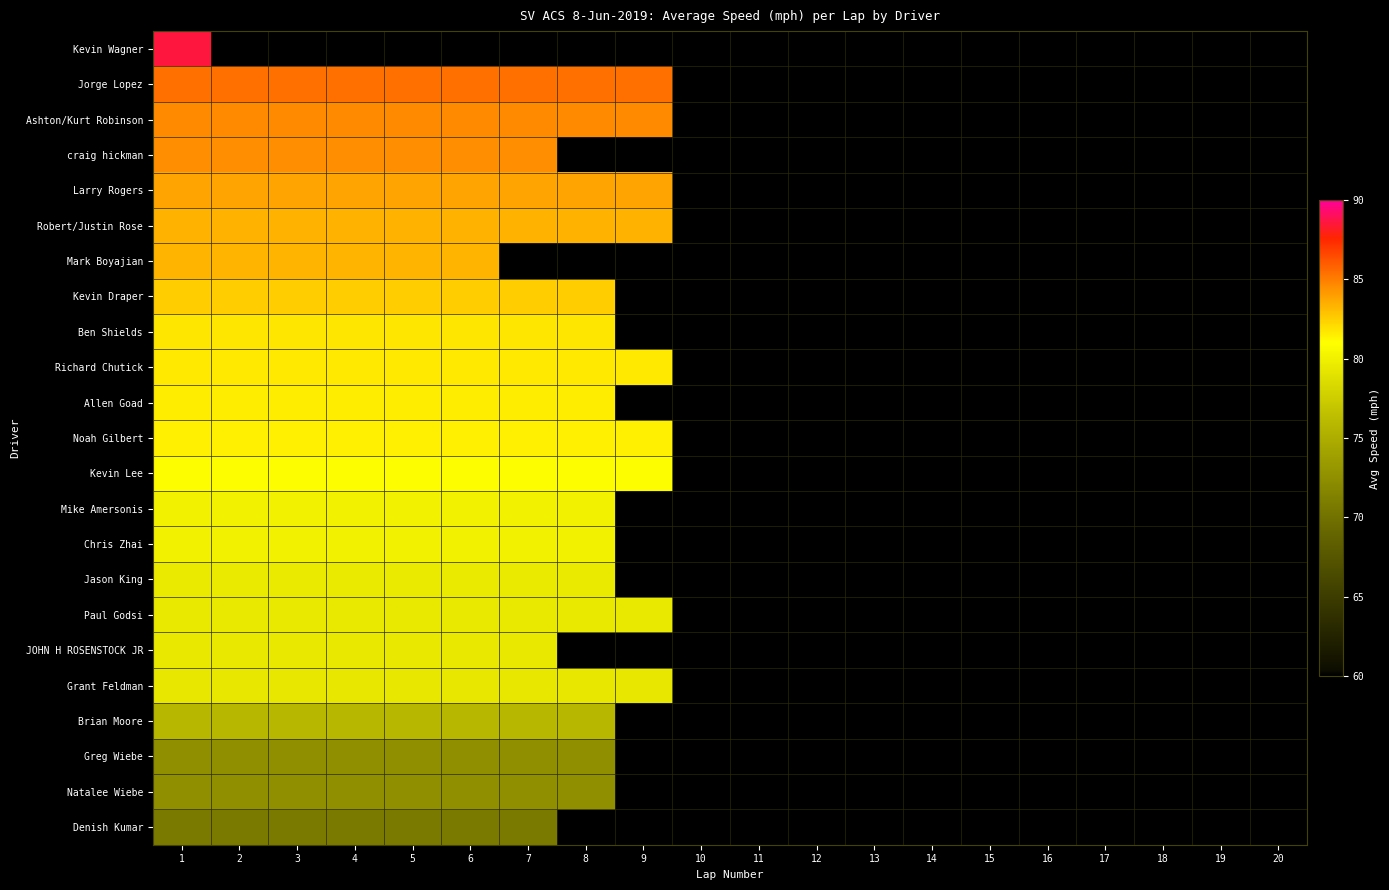

List the labels in order of Denish Kumar value, largest first.

1, 2, 3, 4, 5, 6, 7, 8, 9, 10, 11, 12, 13, 14, 15, 16, 17, 18, 19, 20